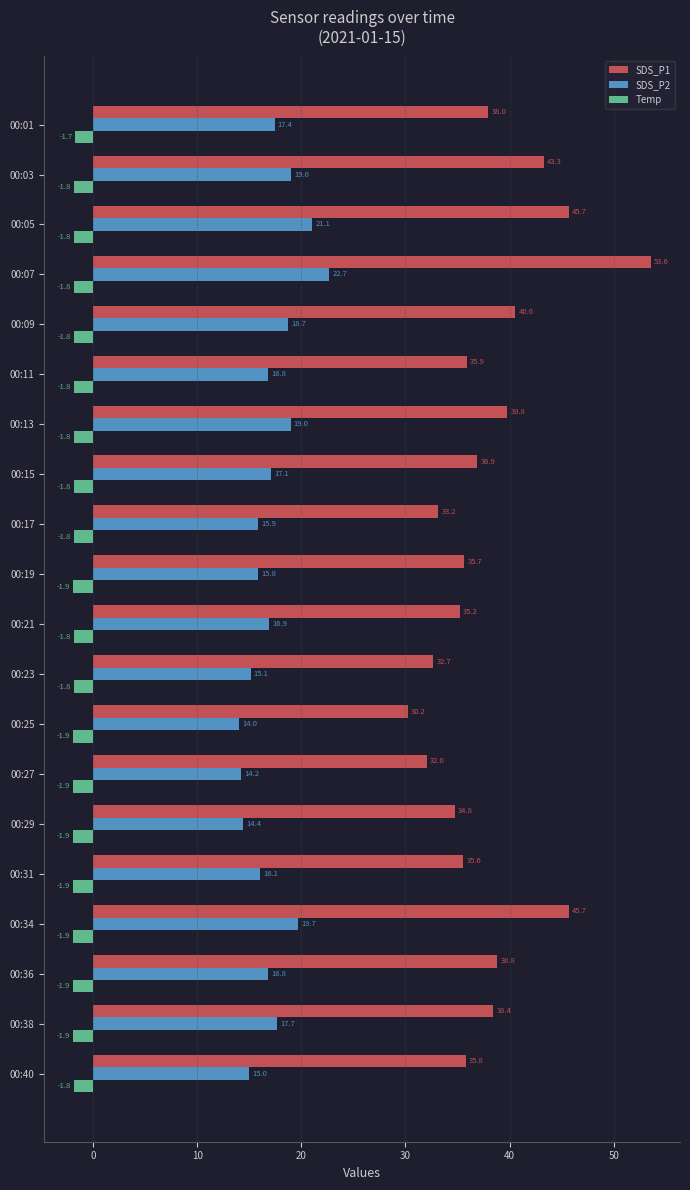

At how many categories does at least one series exceed 16?

20